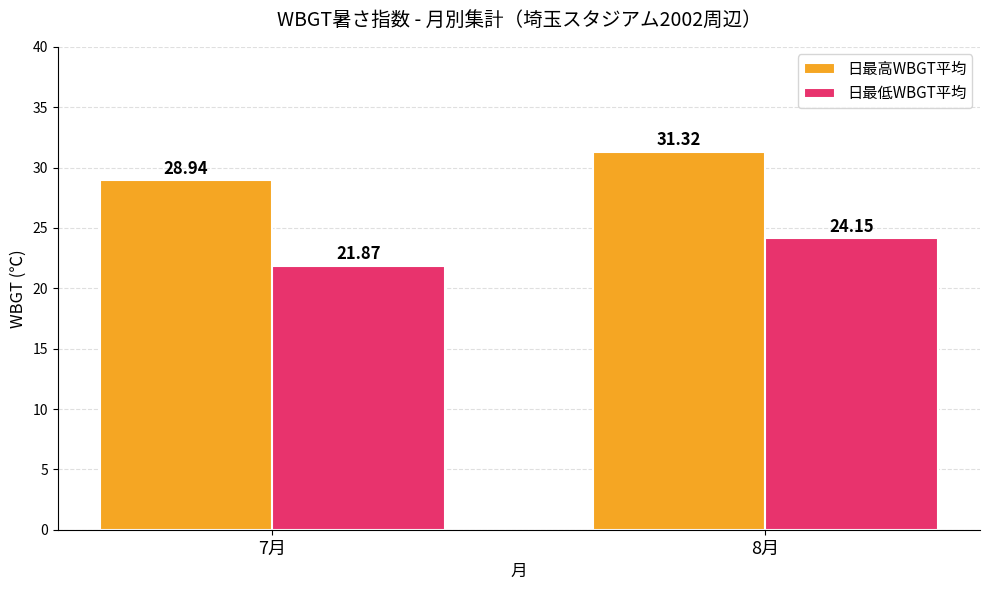

The 日最低WBGT平均 series shows 13.5 at 8月. True or false?

False